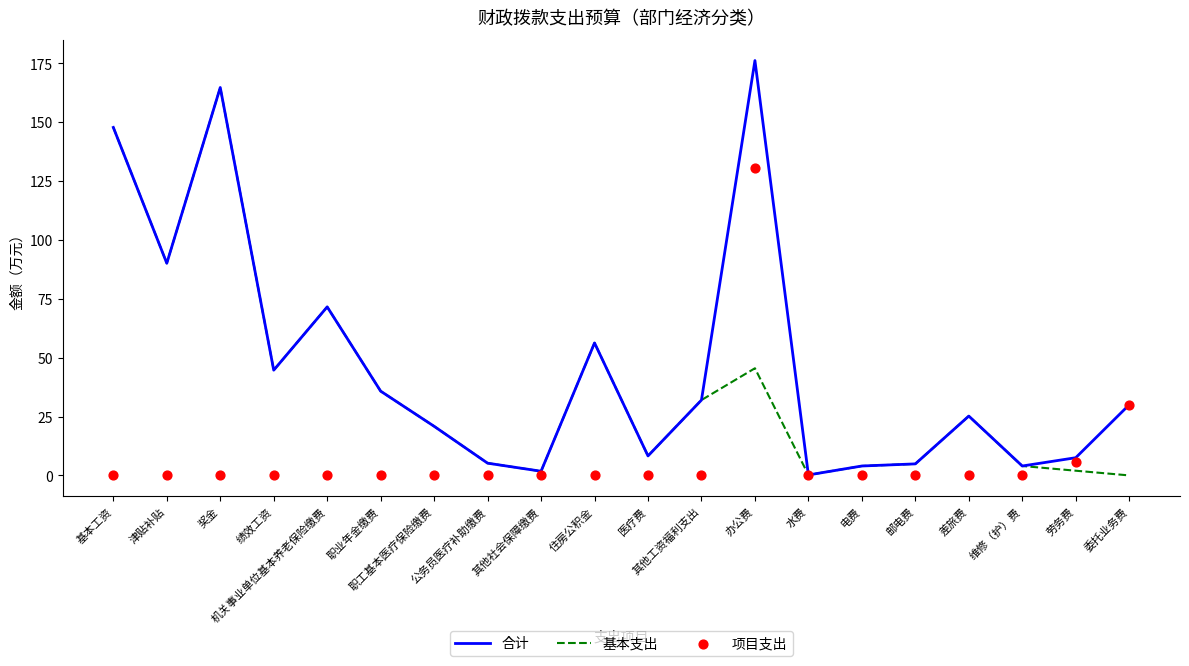

Which series has the widest spread of Y values?

合计